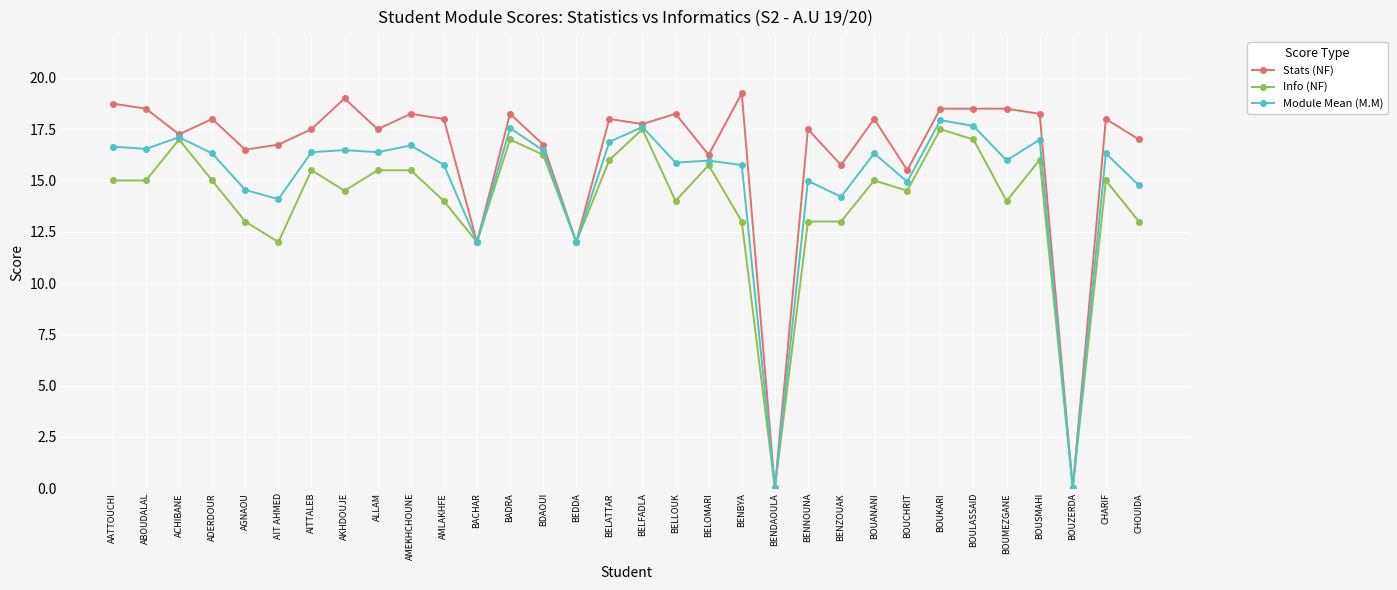

True or false: Info (NF) has more than 0 points higher than both neighbors.

True